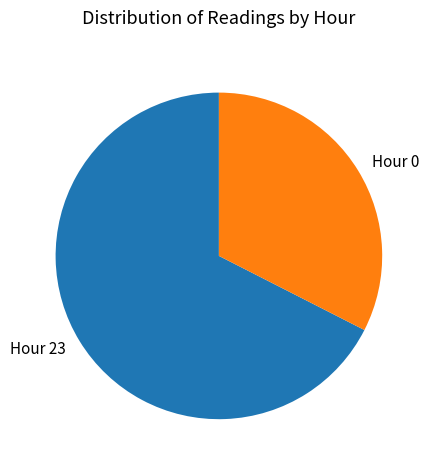

Is the sum of Hour 23 and Hour 0 greater than half?

Yes